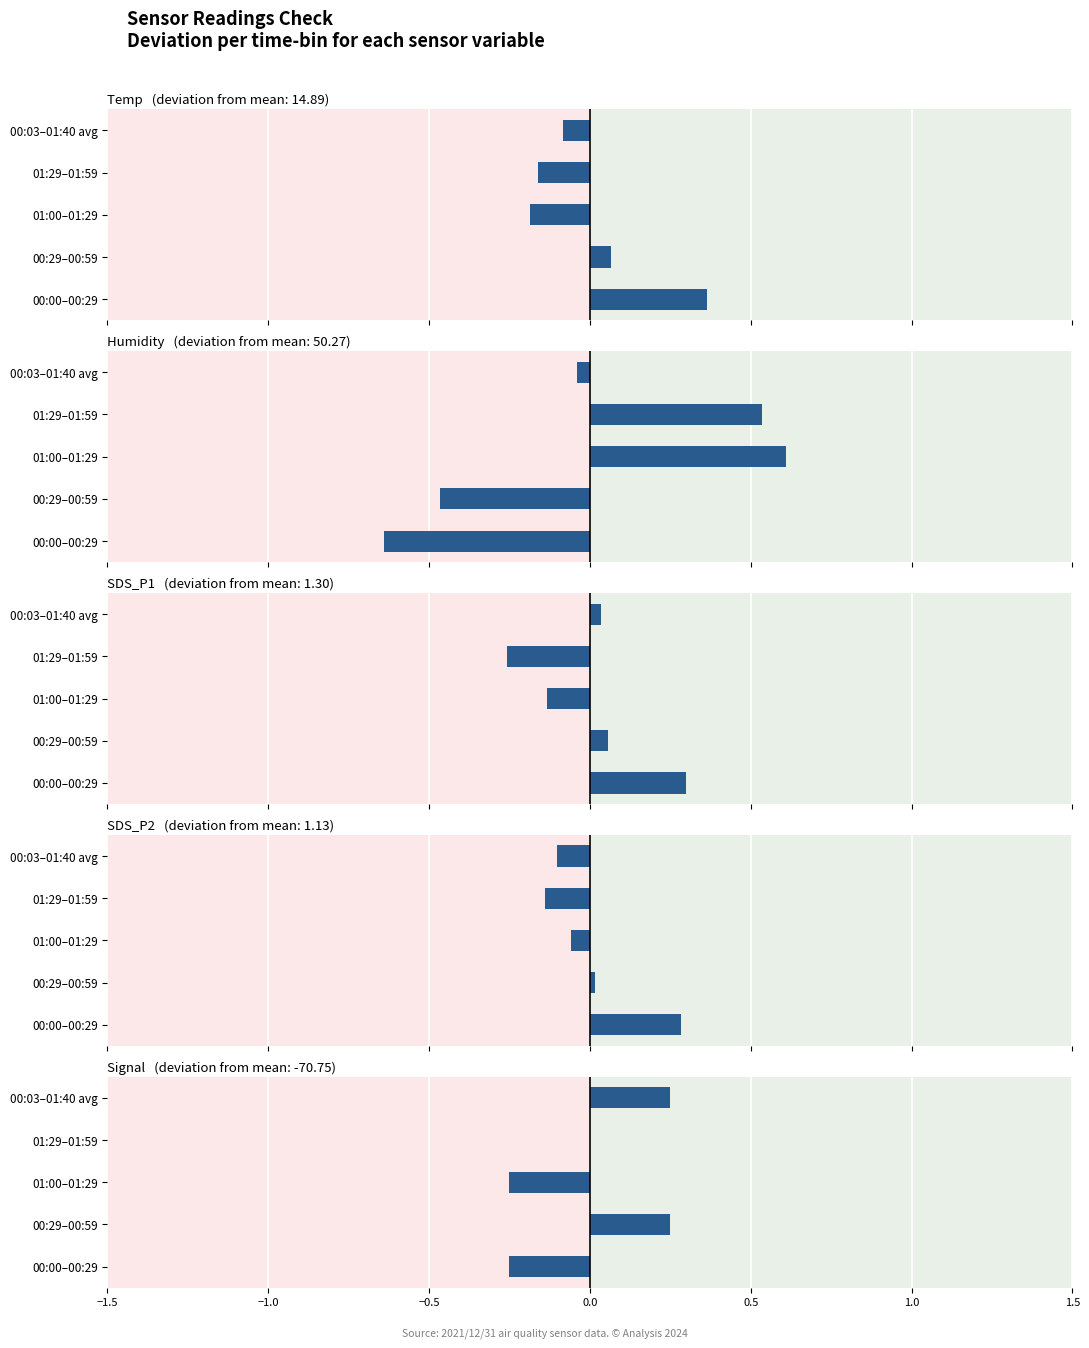

What is the difference between the highest and lowest values at 01:00–01:29?

0.9